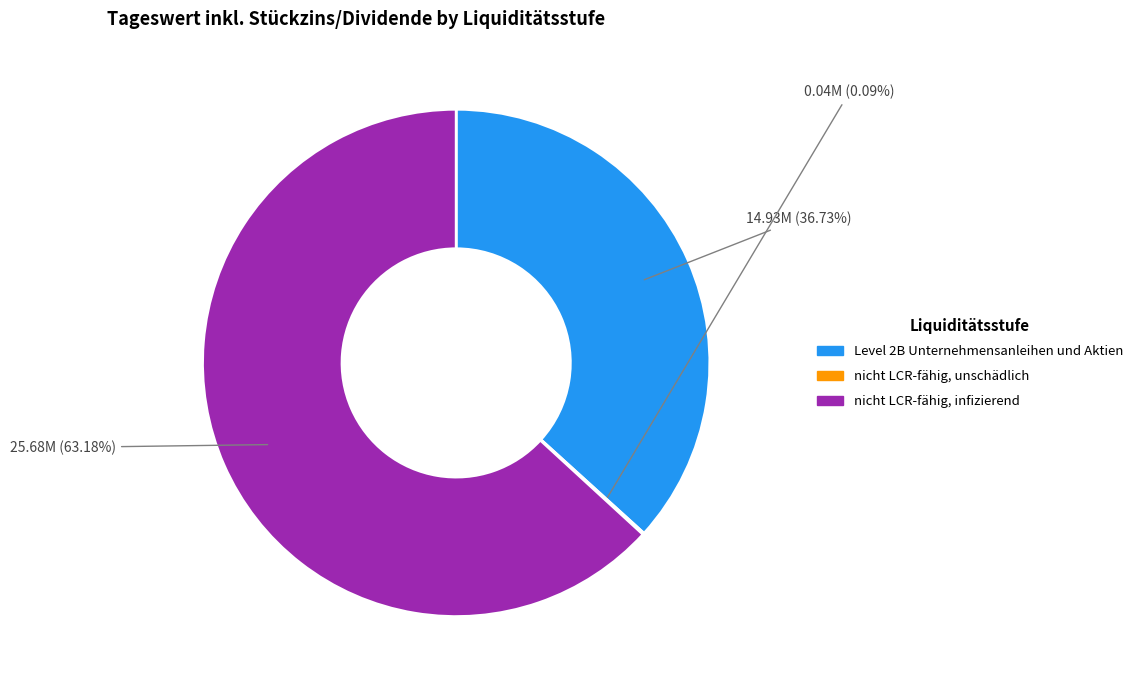

Approximately how many times larger is the value at Level 2B Unternehmensanleihen und Aktien compared to nicht LCR-fähig, infizierend?

0.6